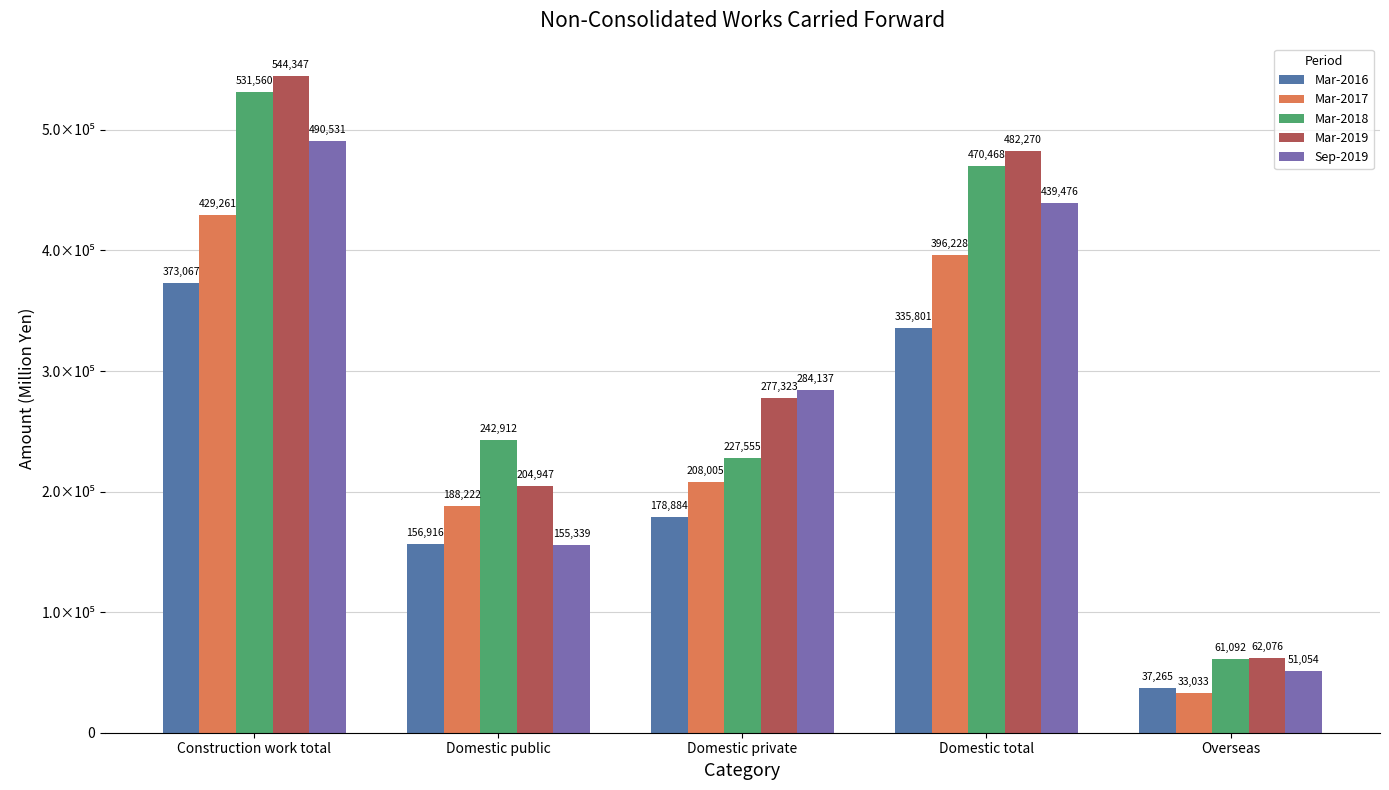

What is the average value of the Mar-2018 series?

306717